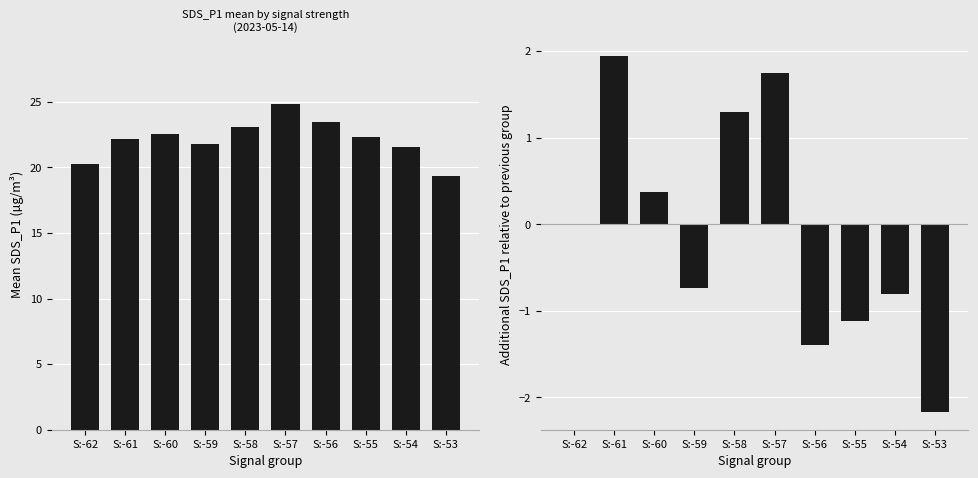

Which series has the widest spread of values?

SDS_P1